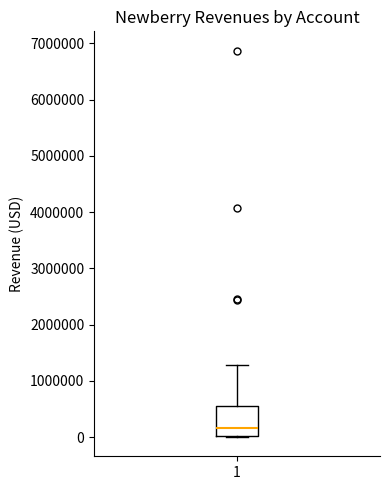

Where is the lower edge of the box at x = 1 on the y-axis? The values are not printed on the chart, so give them approximately, as read against the axis.

0